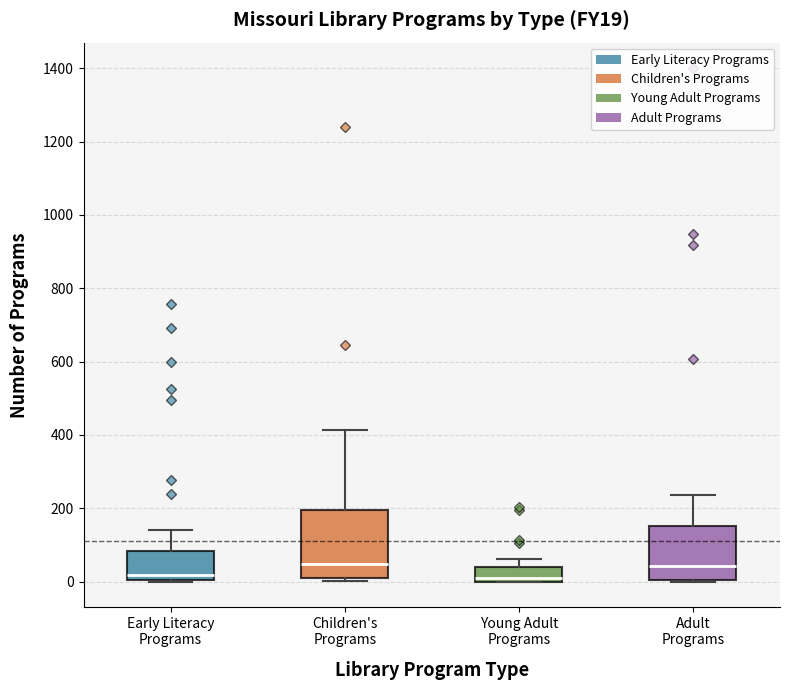

Reading left to right, transcribe this box plot: for each box, give where its median line is, the range the box spans, and where its two whiskers end, as read against the y-axis. The values are not printed on the chart, so give them approximately, as read against the axis.

Early Literacy Programs: median 20, box 0 to 80, whiskers 0 to 140
Children's Programs: median 40, box 20 to 200, whiskers 0 to 420
Young Adult Programs: median 0 (just above the box's lower edge), box 0 to 40, whiskers 0 to 60
Adult Programs: median 40, box 0 to 160, whiskers 0 to 240